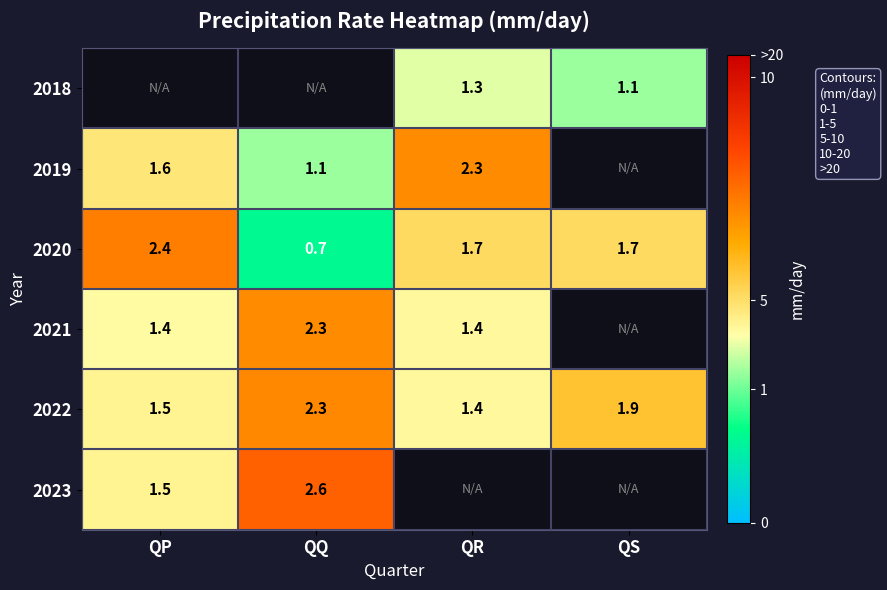

What is the difference between the maximum and minimum values in the 2022 series?

0.9